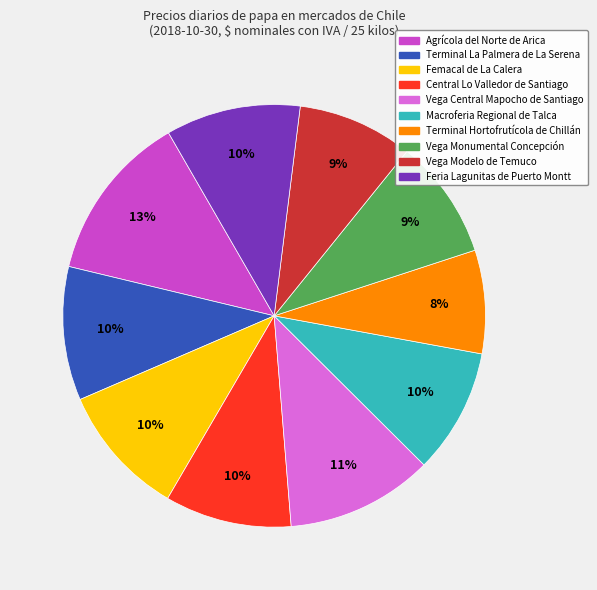

Is it true that Femacal de La Calera is 10% of the pie?

True